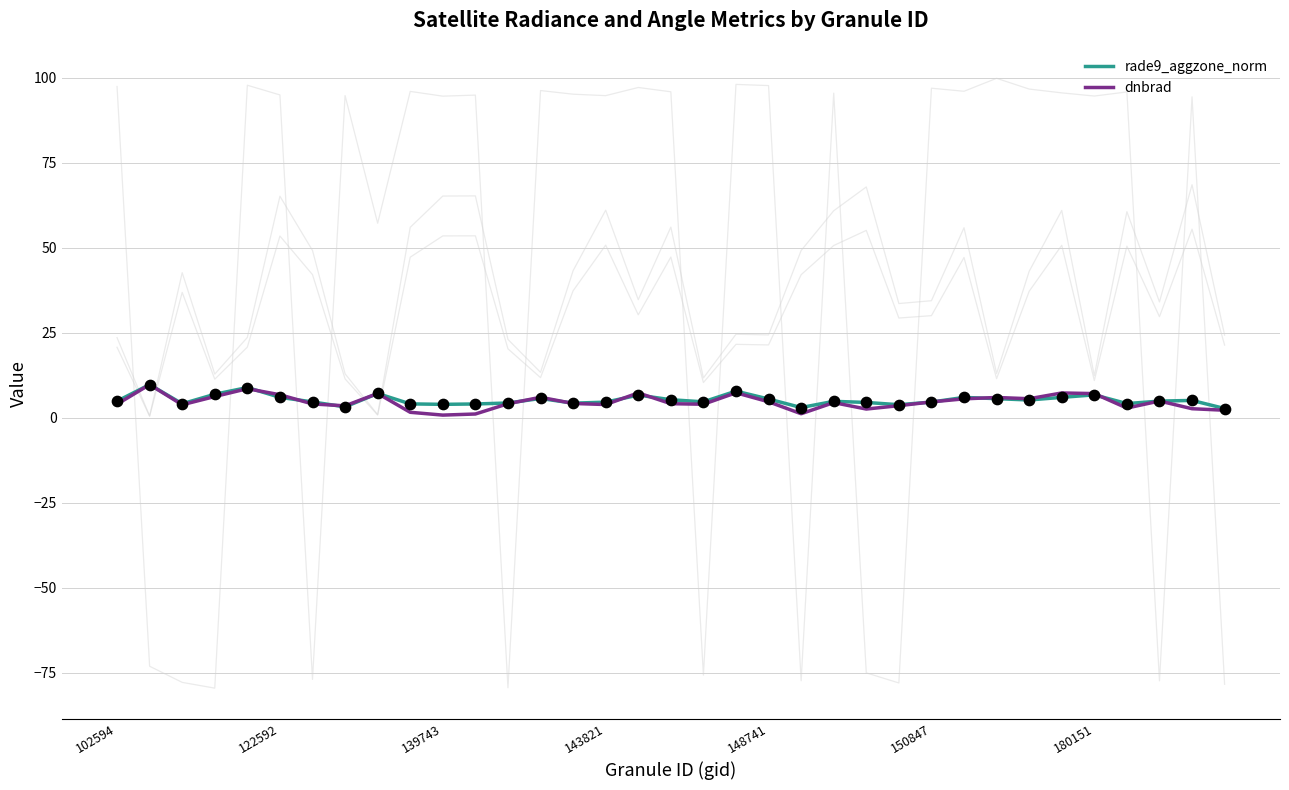

Which series contains the highest Y value?

rade9_aggzone_norm